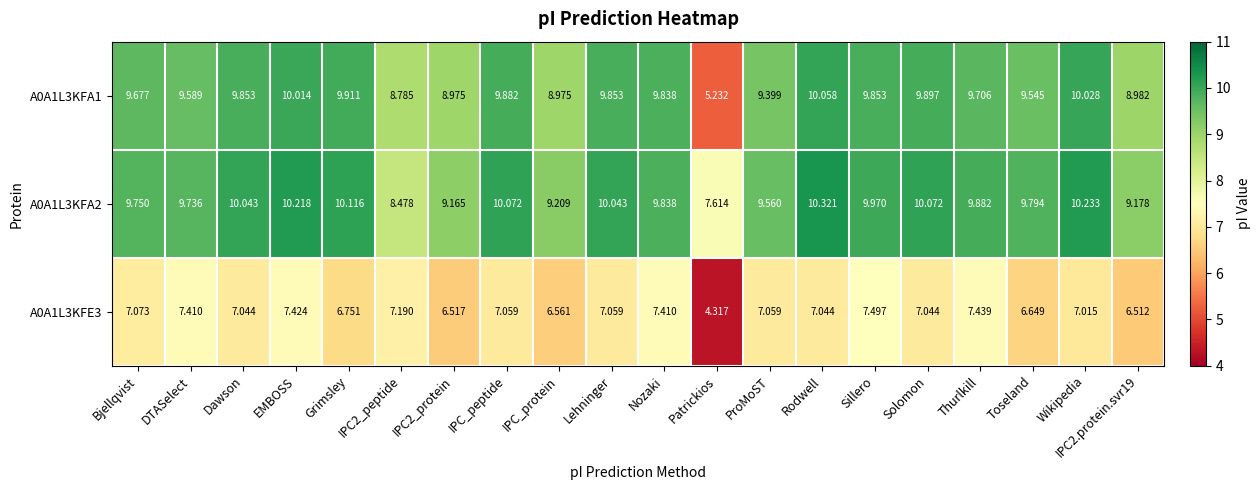

Is the value of A0A1L3KFE3 at DTASelect greater than the value of A0A1L3KFA2 at EMBOSS?

No